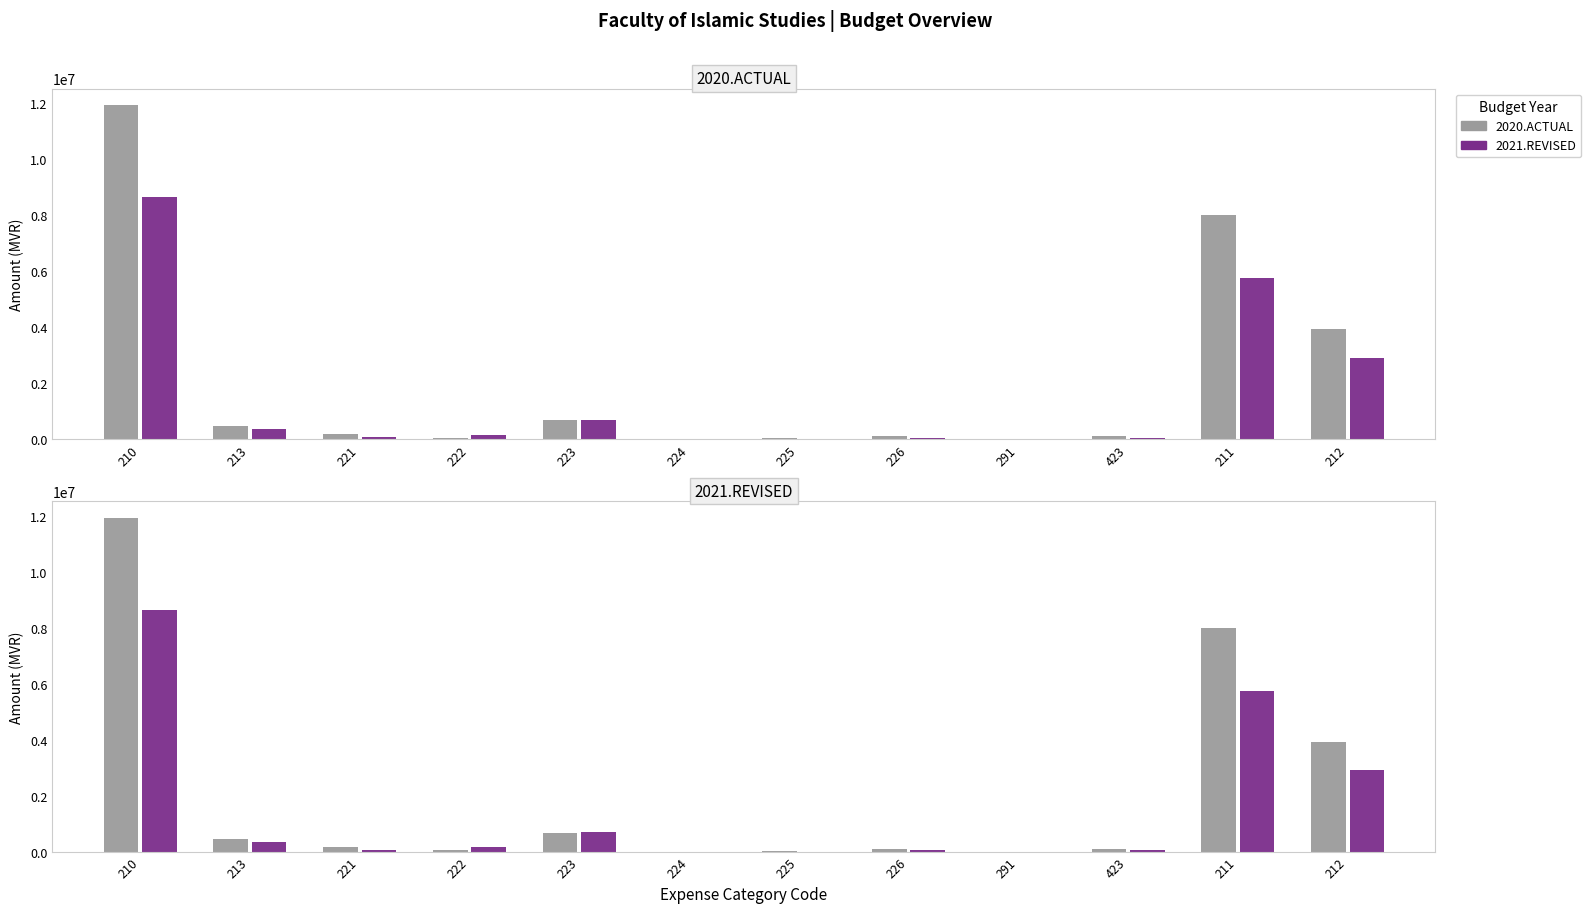

What are all the series names shown in the legend?

2020.ACTUAL, 2021.REVISED